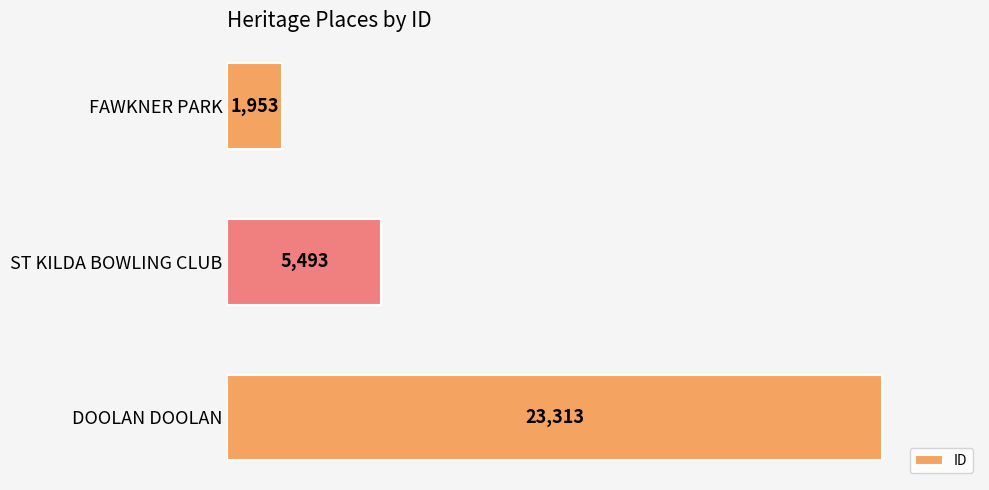

Are the bars grouped side by side (vs. stacked)?

No